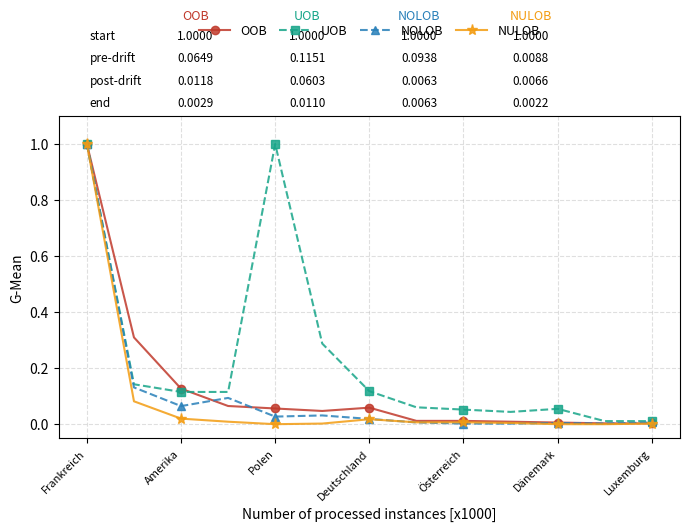

Count the number of categories in the chart.

13